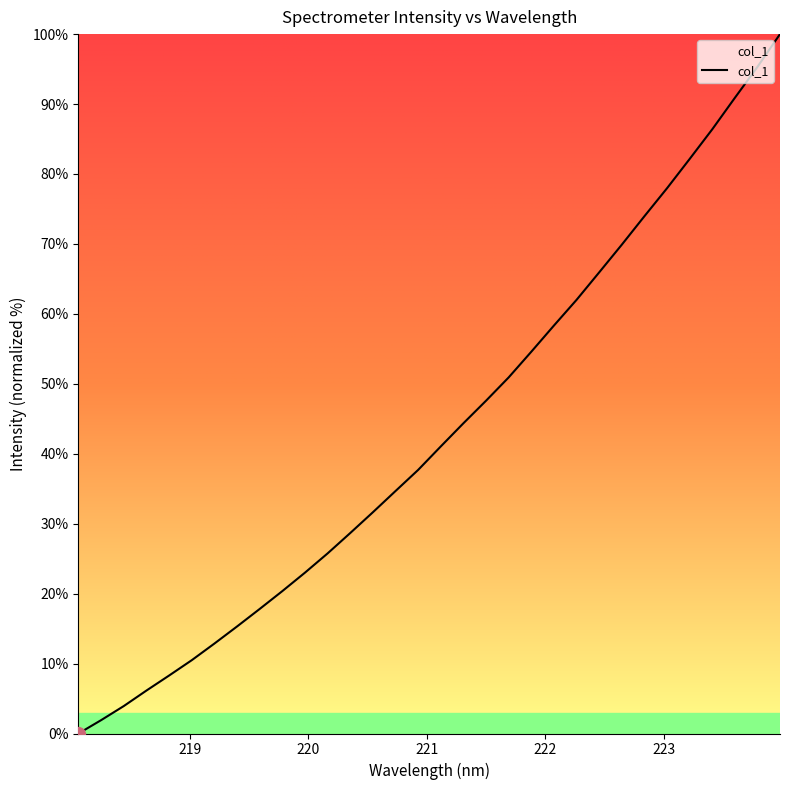

What is the difference between the maximum and minimum values?

100.0